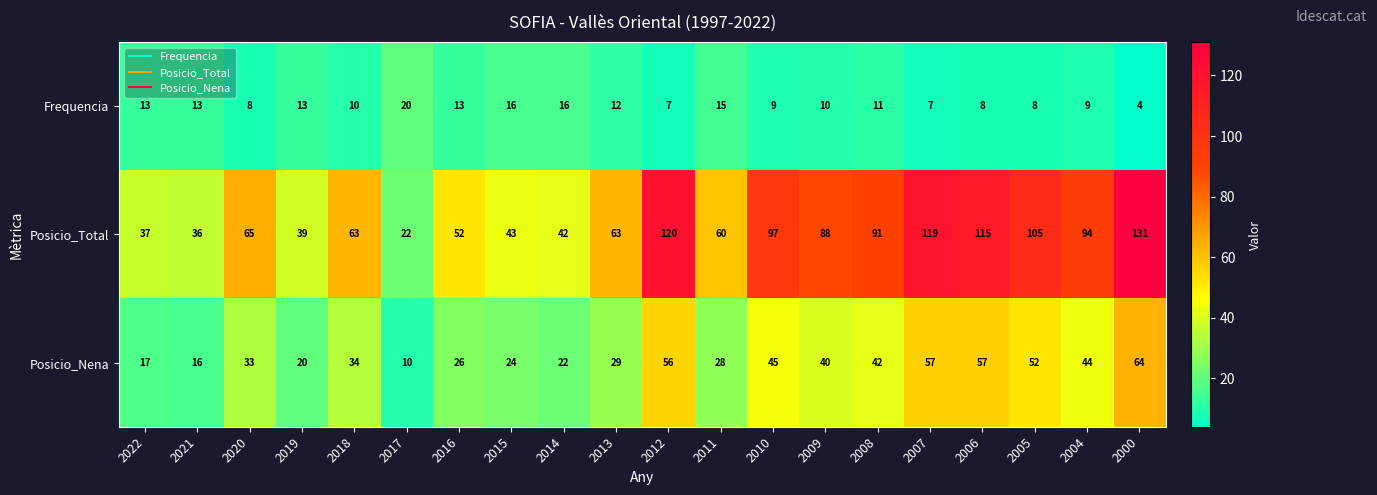

Rank the series at 2012 from lowest to highest value.

Frequencia, Posicio_Nena, Posicio_Total